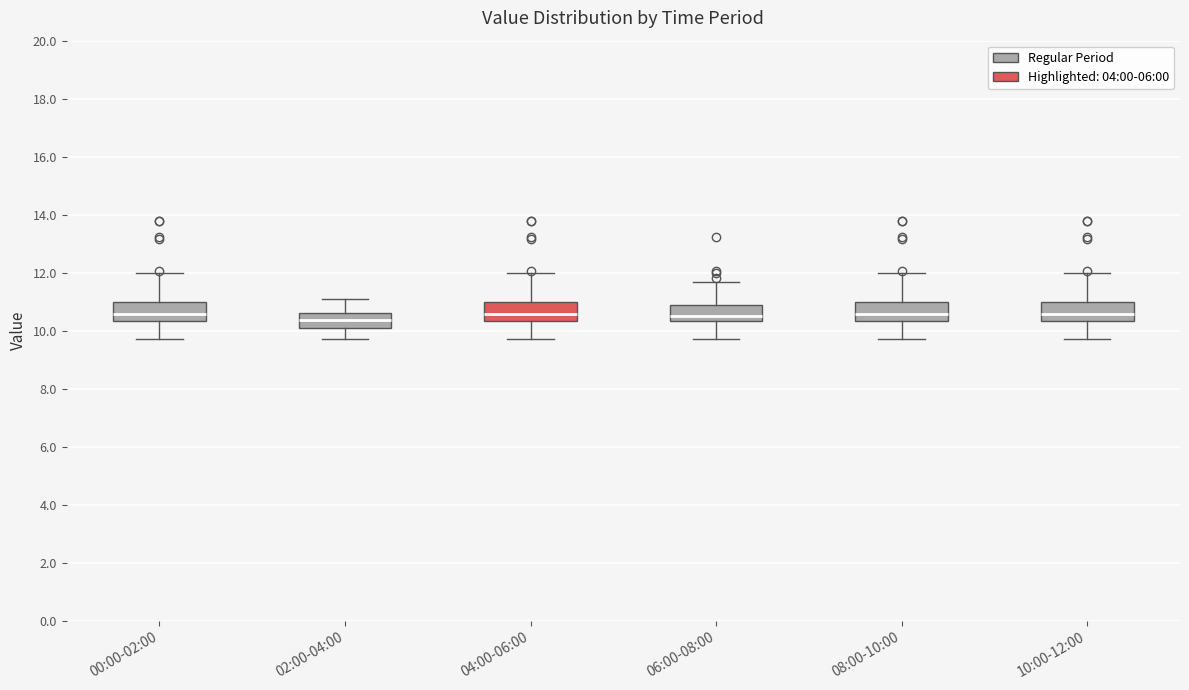

Where does the upper whisker of the box for 10:00-12:00 end on the y-axis? The values are not printed on the chart, so give them approximately, as read against the axis.

12.0